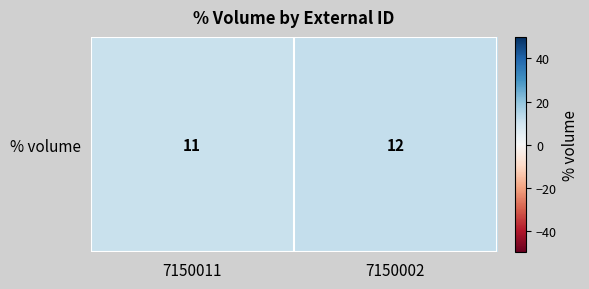

Which has a higher value, 7150011 or 7150002?

7150002